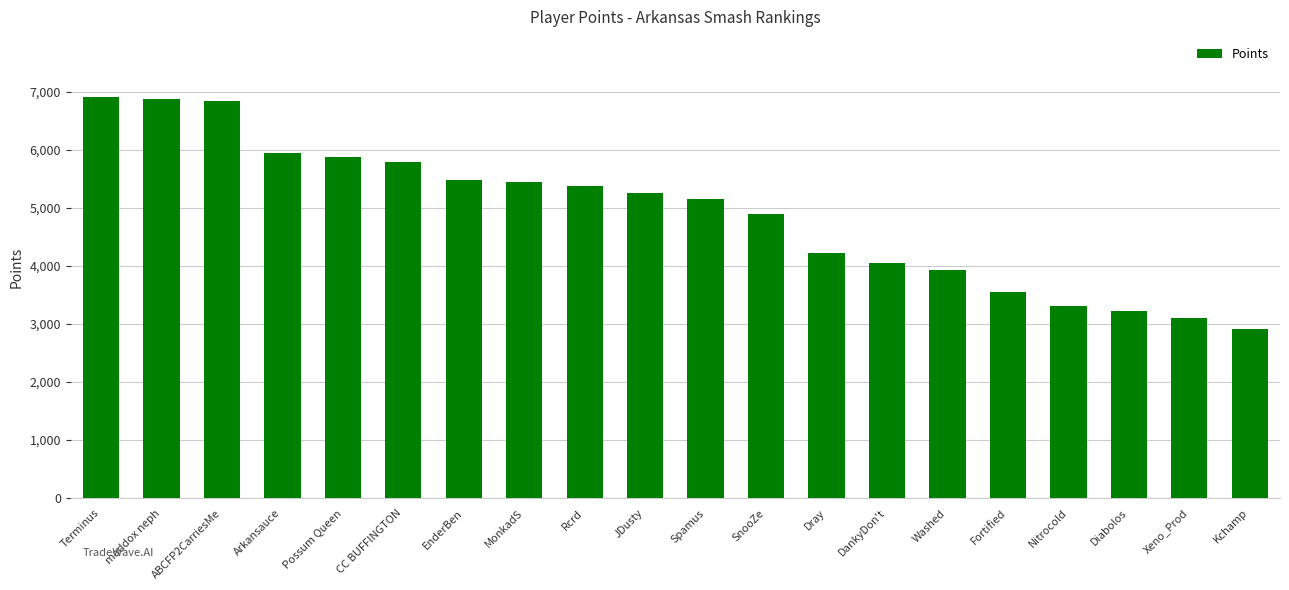

True or false: the data shows 3316 at Nitrocold.

True